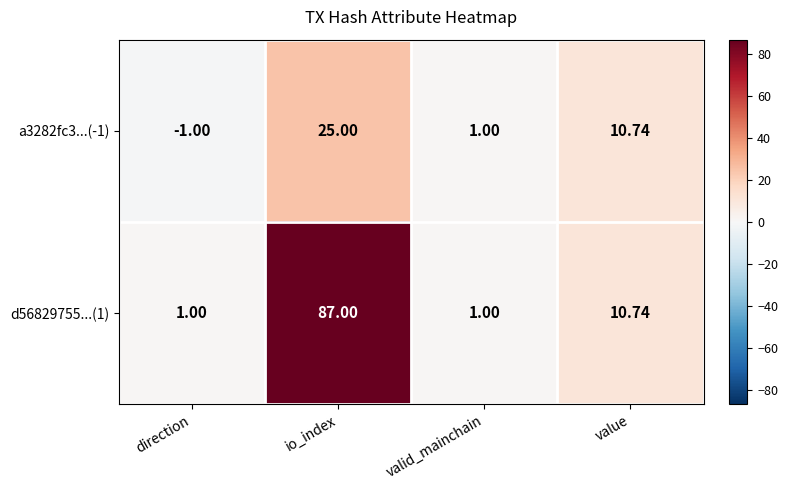

Which series has the largest range (max minus min)?

d56829755...(1)